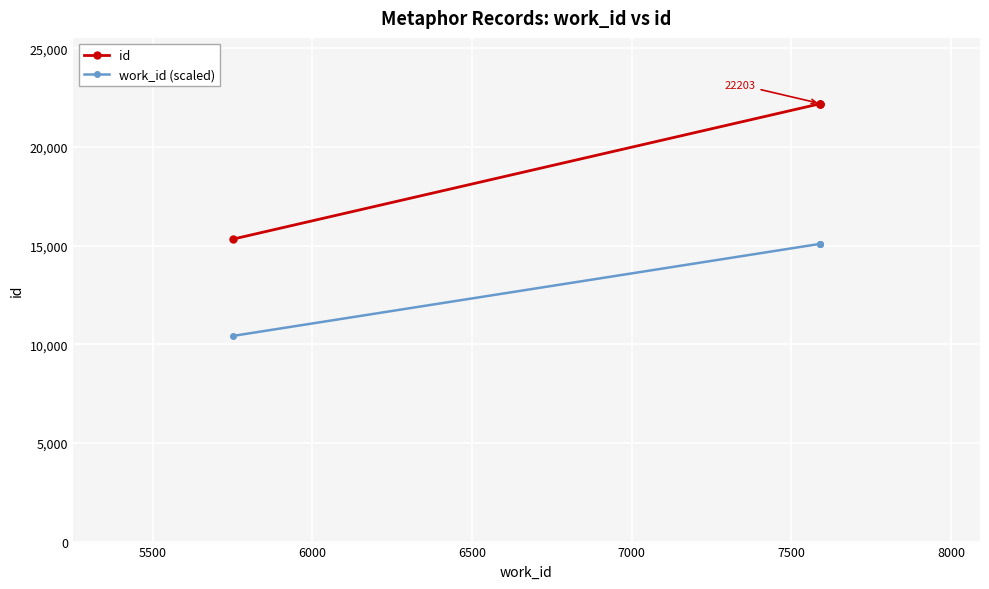

True or false: id has more than 1 interior local peaks.

False